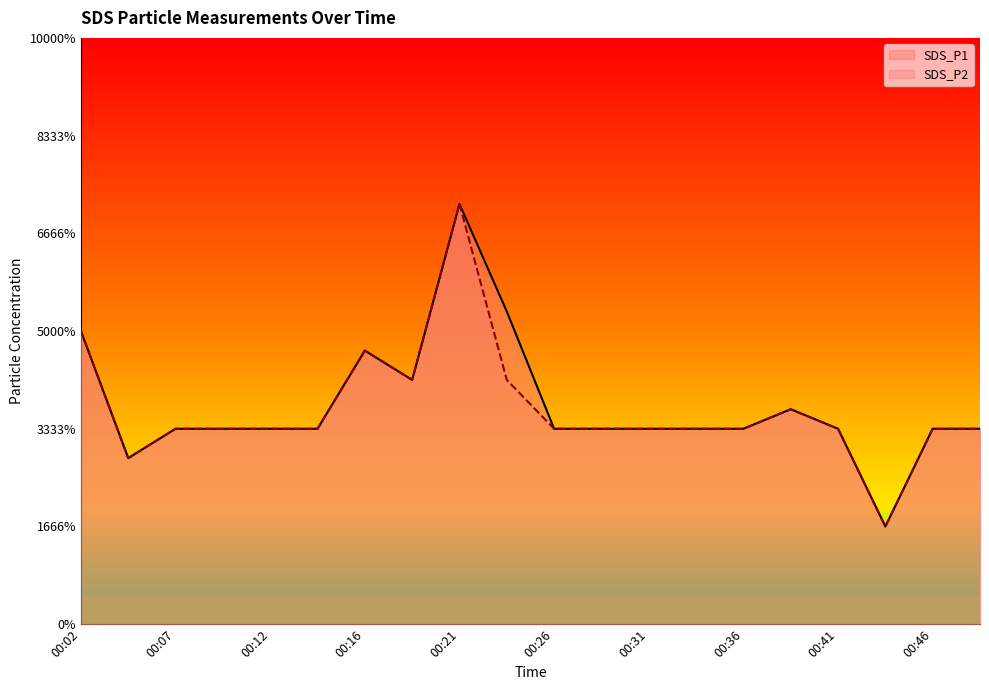

Does the chart display data point markers on the line(s)?

No